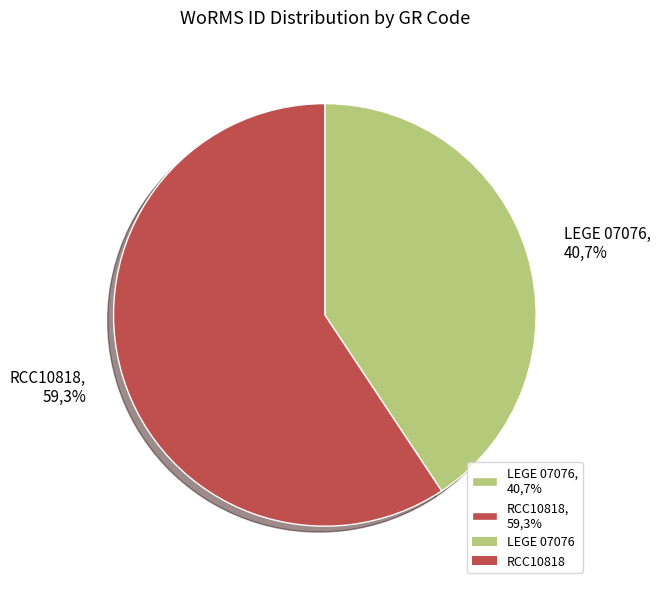

What is the change in value from LEGE 07076 to RCC10818?

+67188